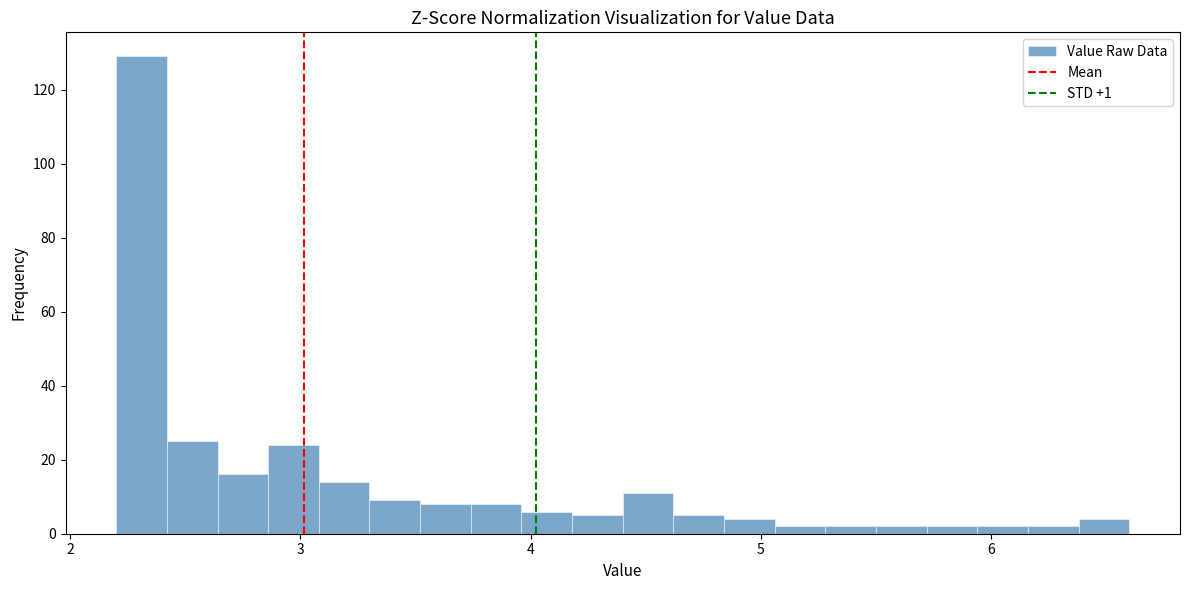

Read against the x-axis, roughly where is the centre of the tallest bar?

2.3